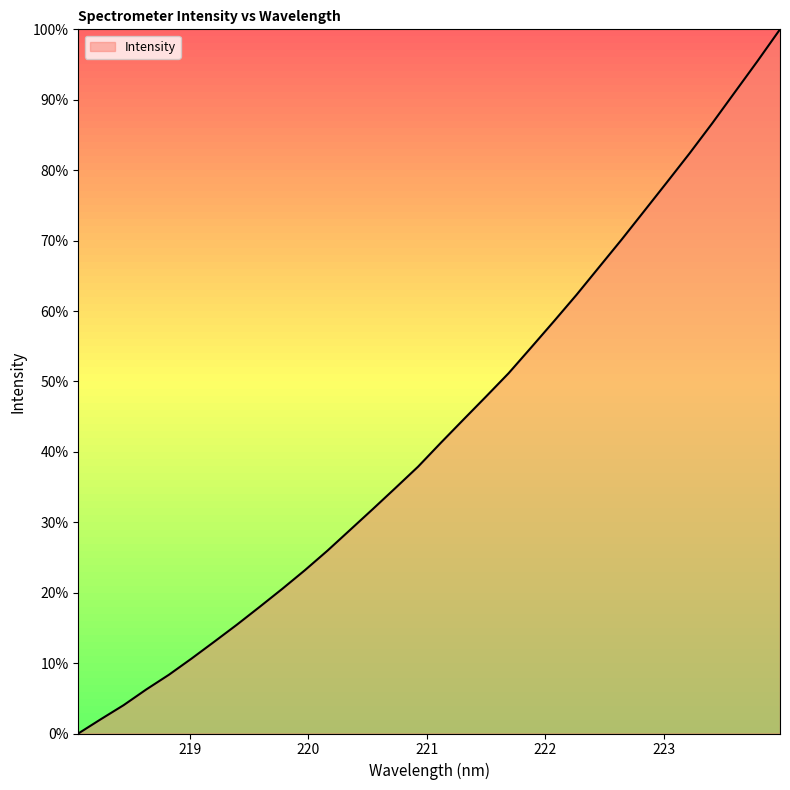

True or false: the data has more than 2 interior local peaks.

False